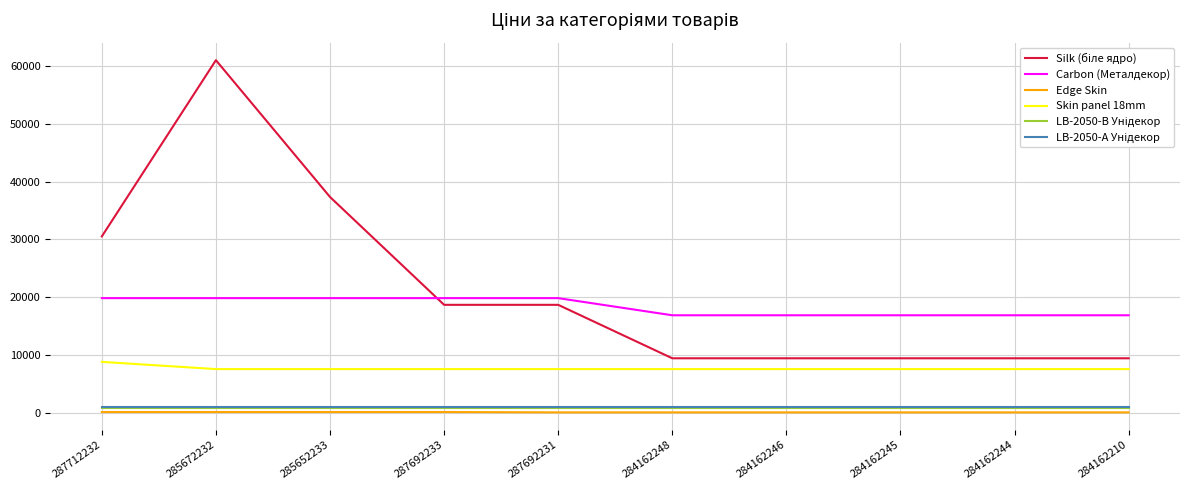

At which category is the sum across all series the highest?

285672232